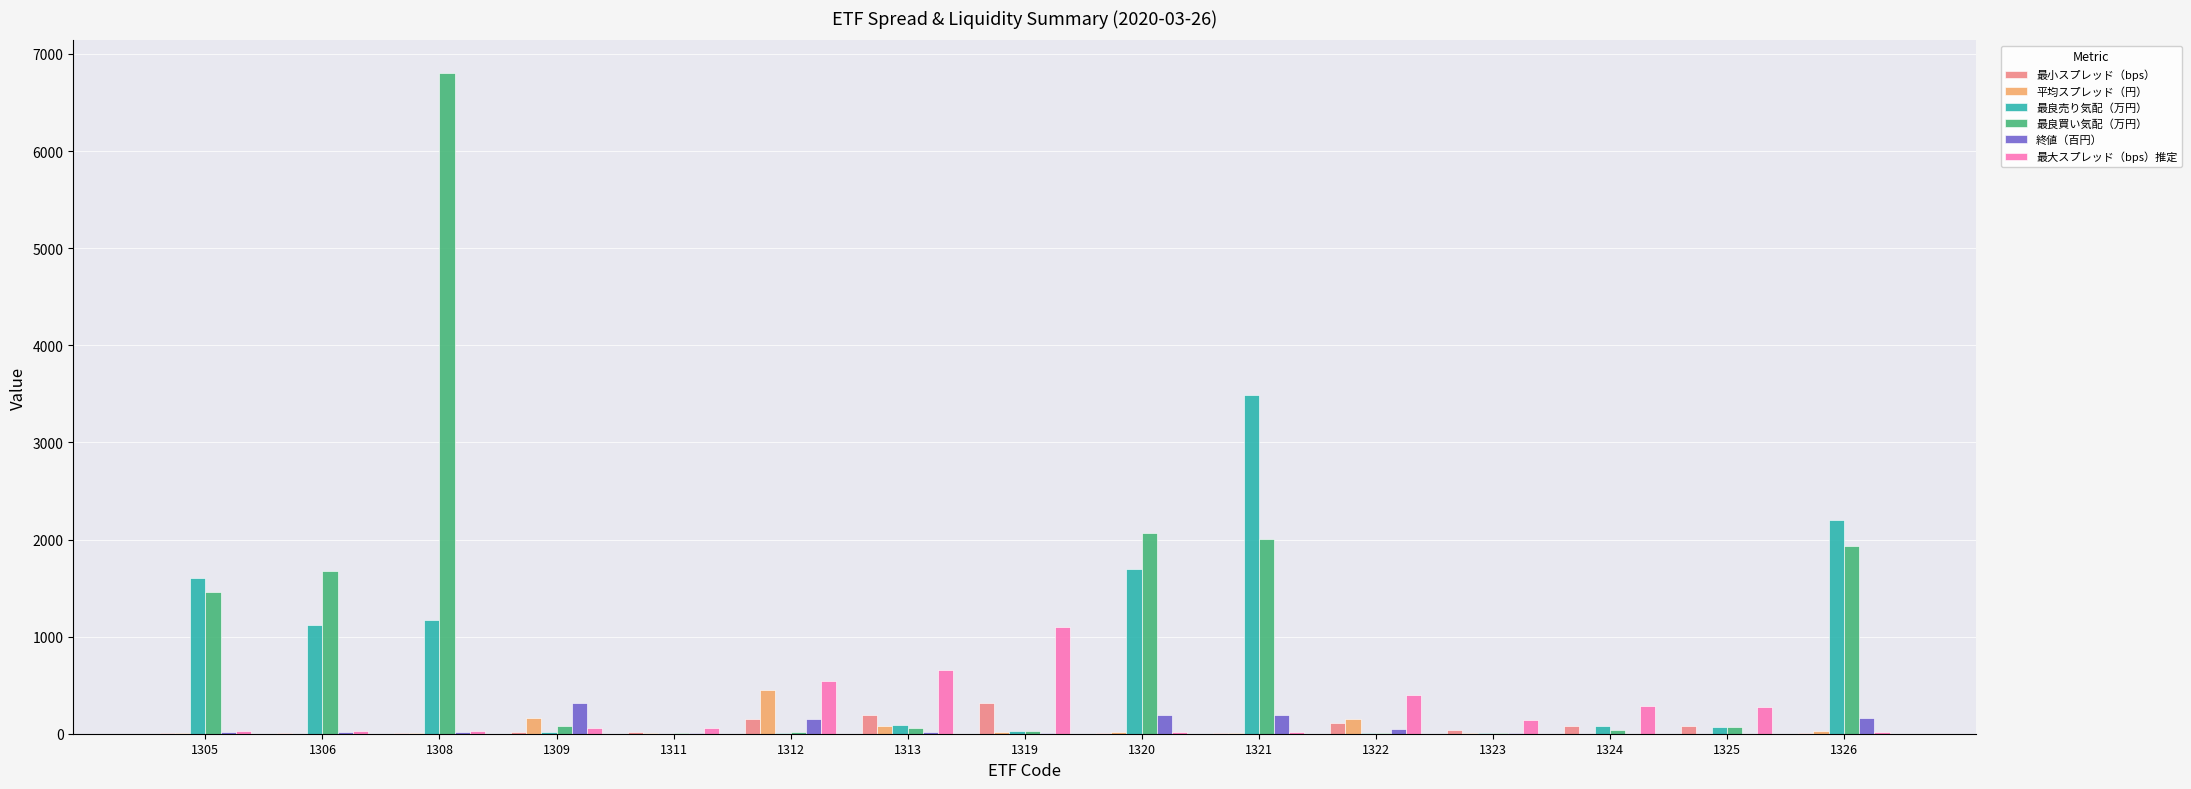

What is the maximum value shown in the chart?

6800.1